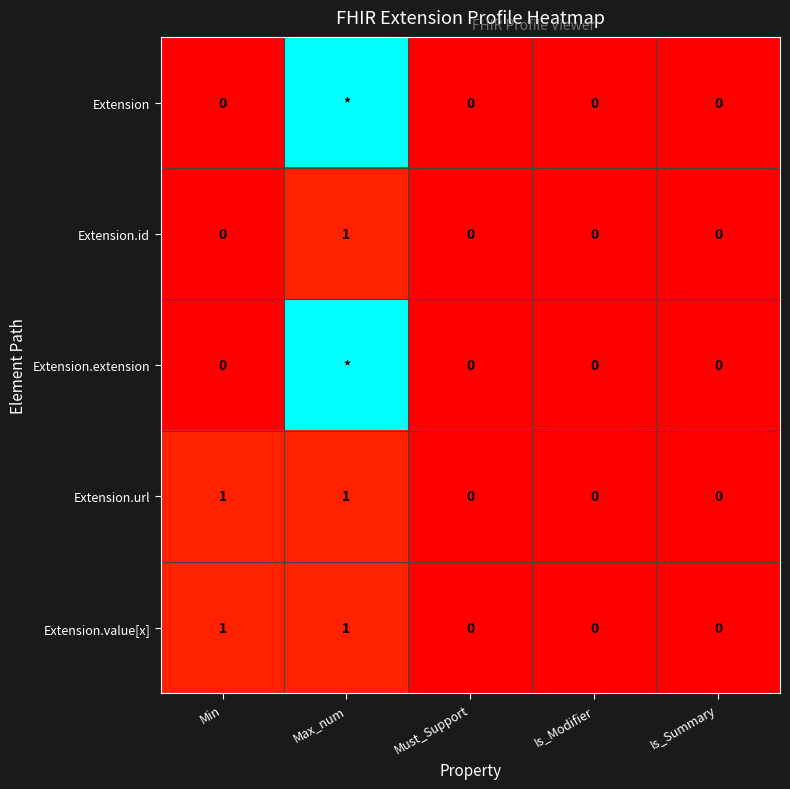

The Extension.value[x] series shows 1 at Max_num. True or false?

True